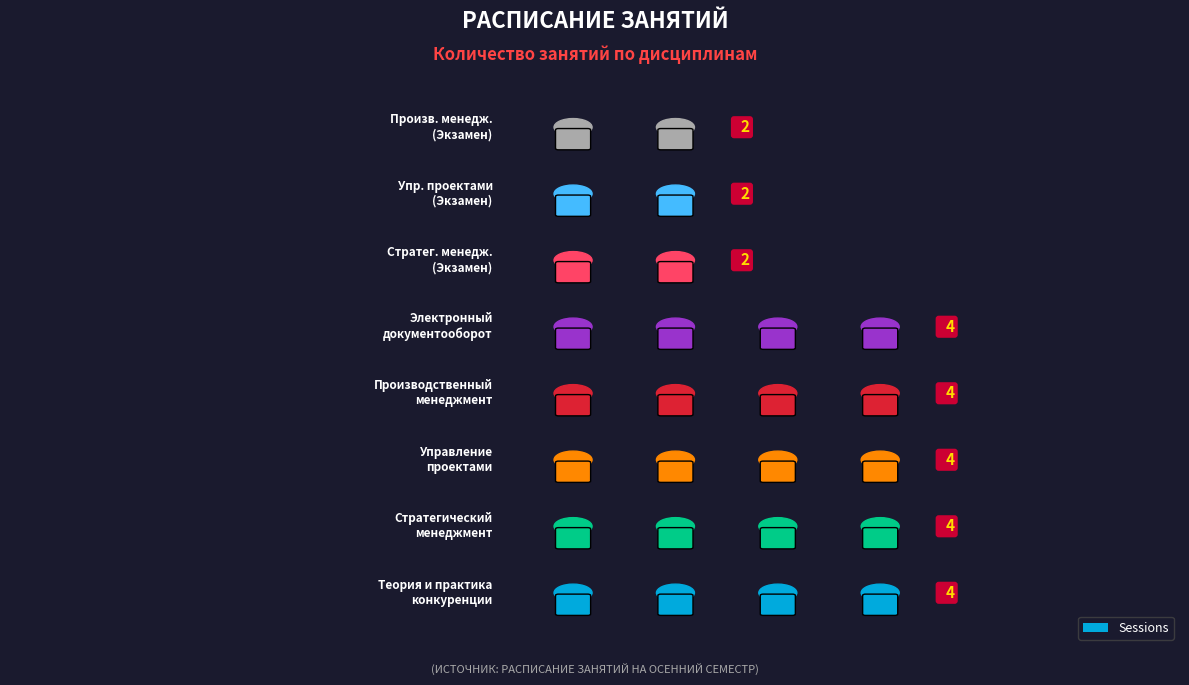

What is the ratio of the value at Стратегический менеджмент (Экзамен) to the value at Производственный менеджмент (Экзамен)?

1.0